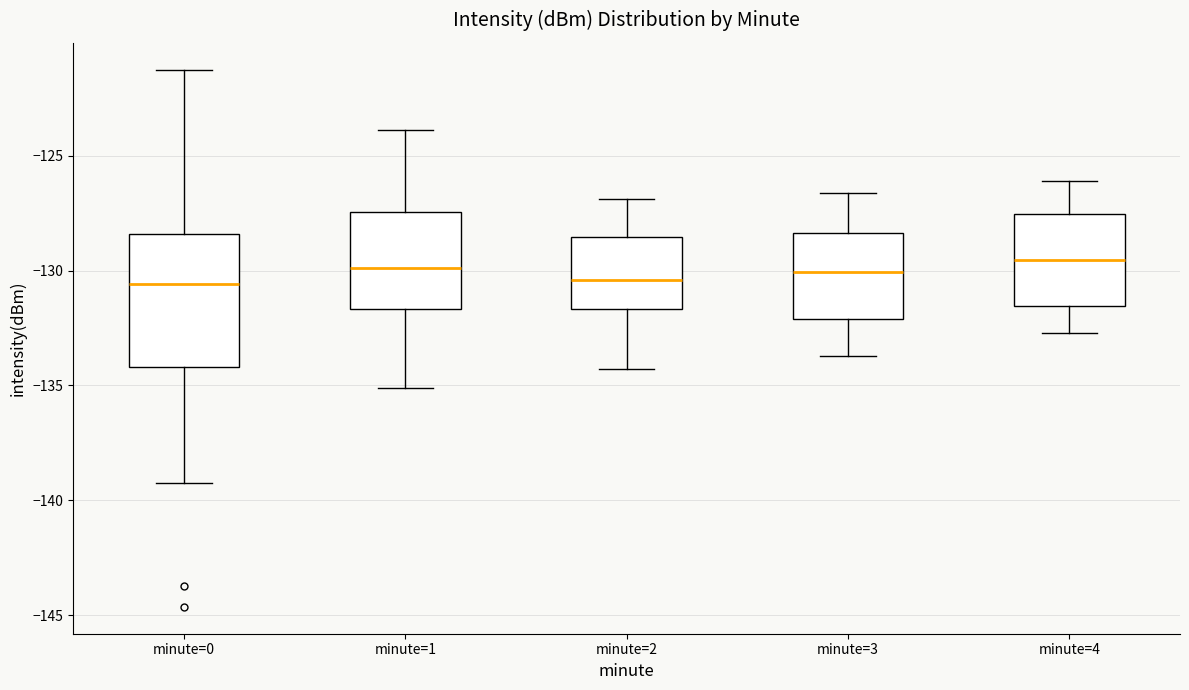

Which box is the tallest, from its lower edge to its upper edge?

minute=0